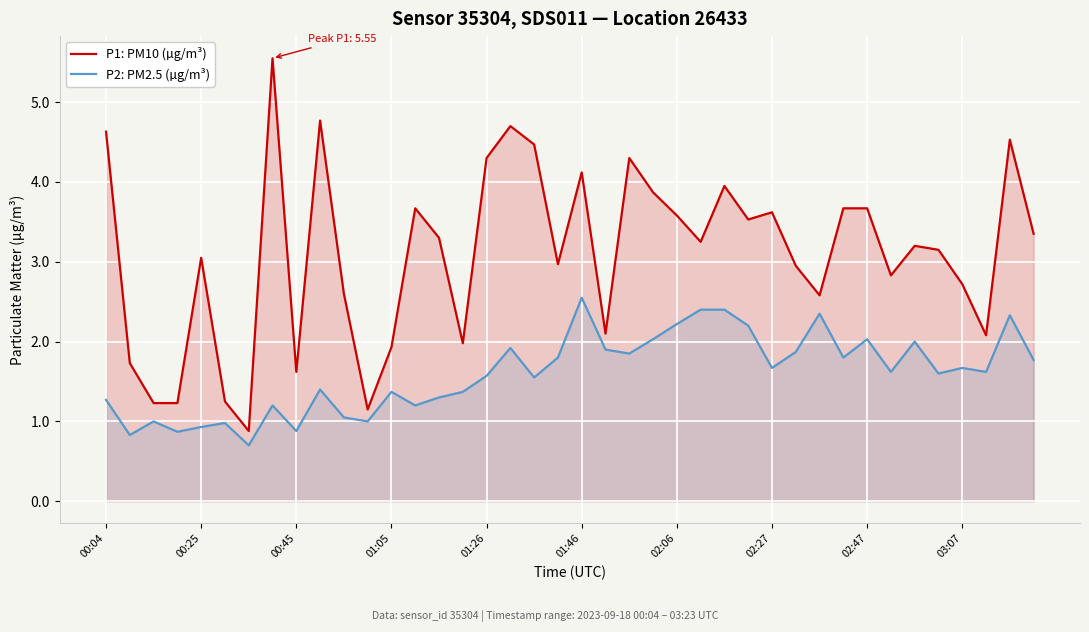

What is the minimum value for P1: PM10 (µg/m³)?

0.9